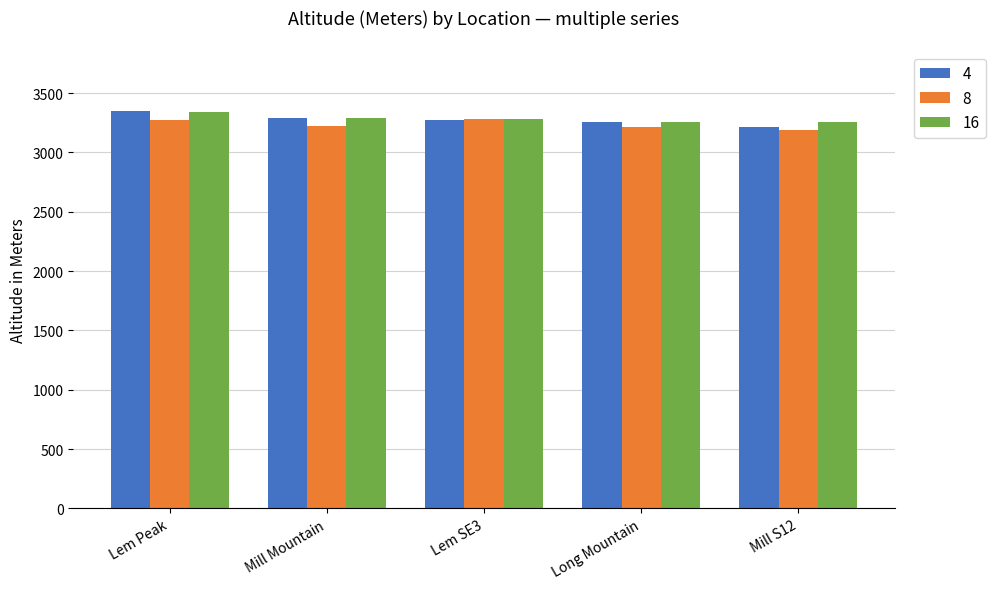

Which category has the highest value in the 16 series?

Lem Peak